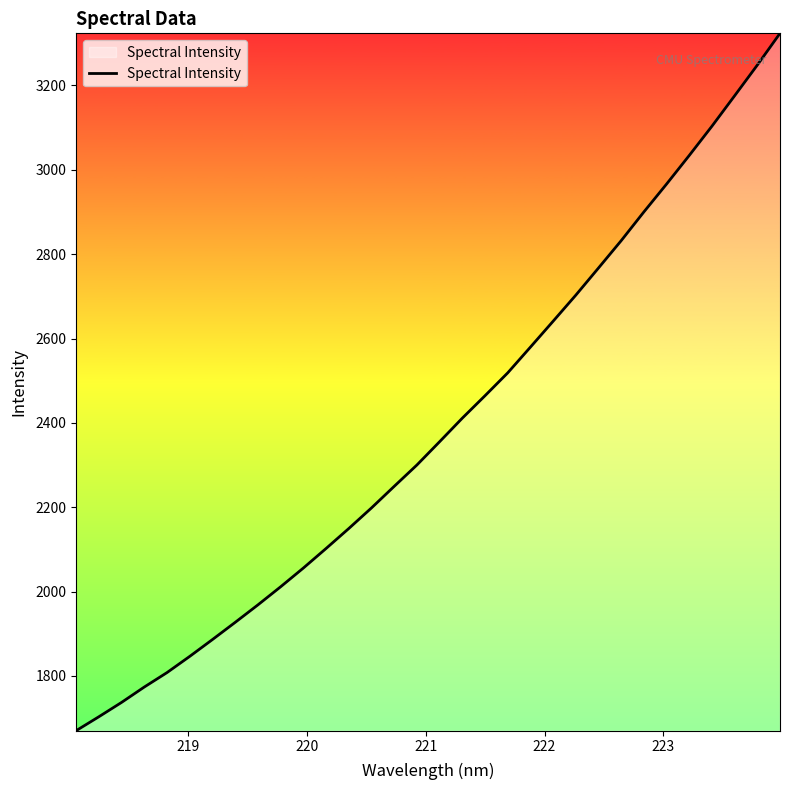

What is the minimum value shown in the chart?

1670.1